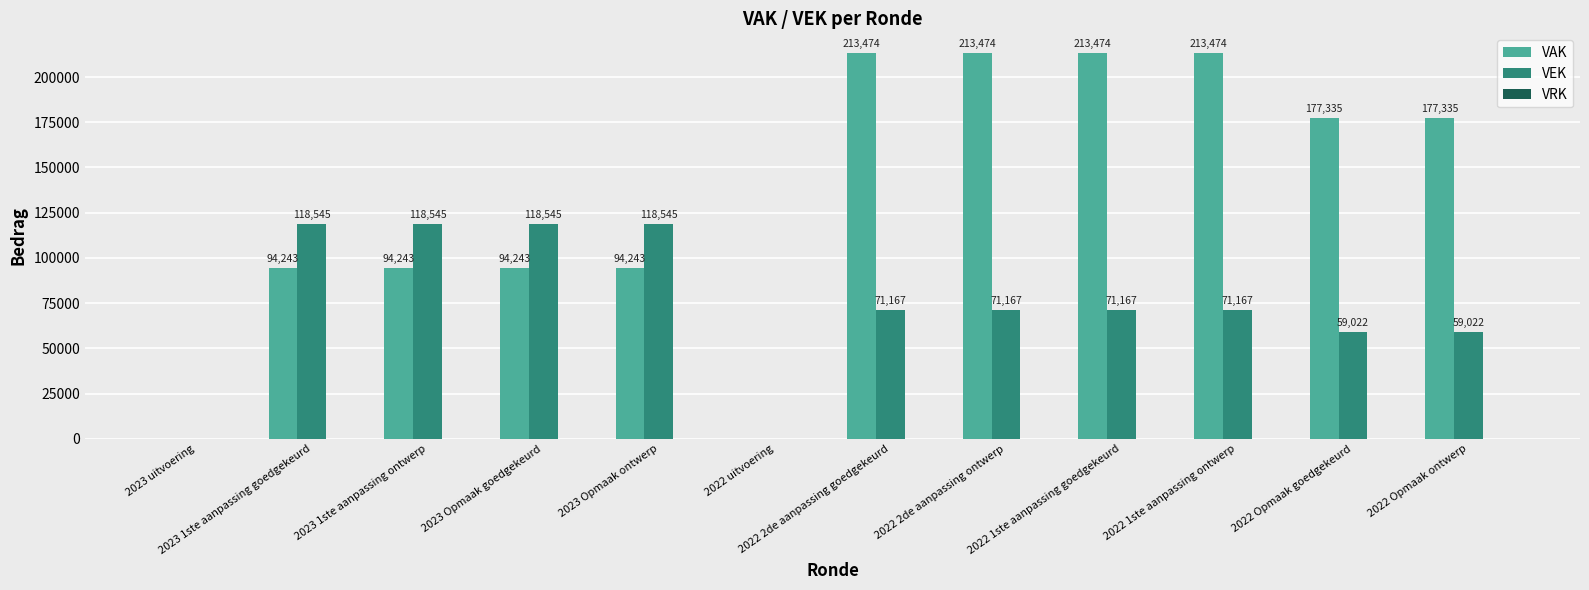

Which series changed the most between 2022 2de aanpassing ontwerp and 2022 Opmaak ontwerp?

VAK